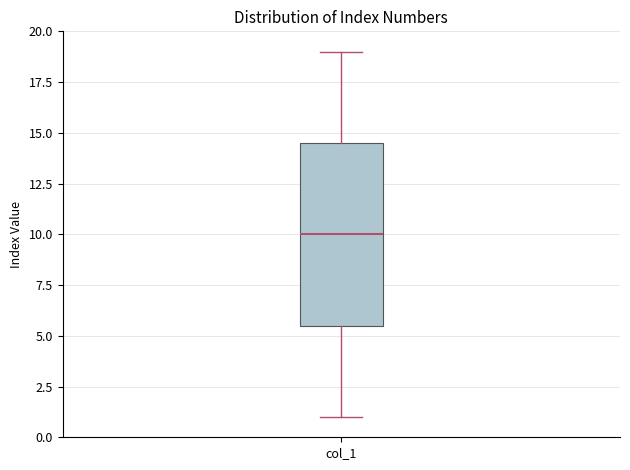

Where does the lower whisker of the box for col_1 end on the y-axis? The values are not printed on the chart, so give them approximately, as read against the axis.

1.0